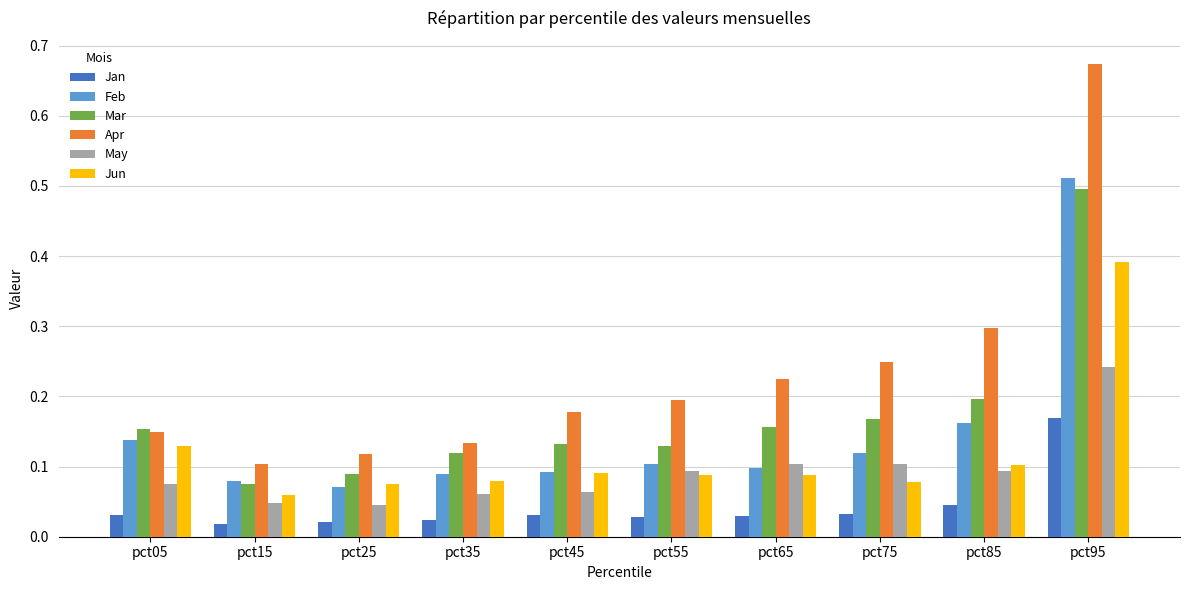

How many Mar values are between 0 and 1?

10